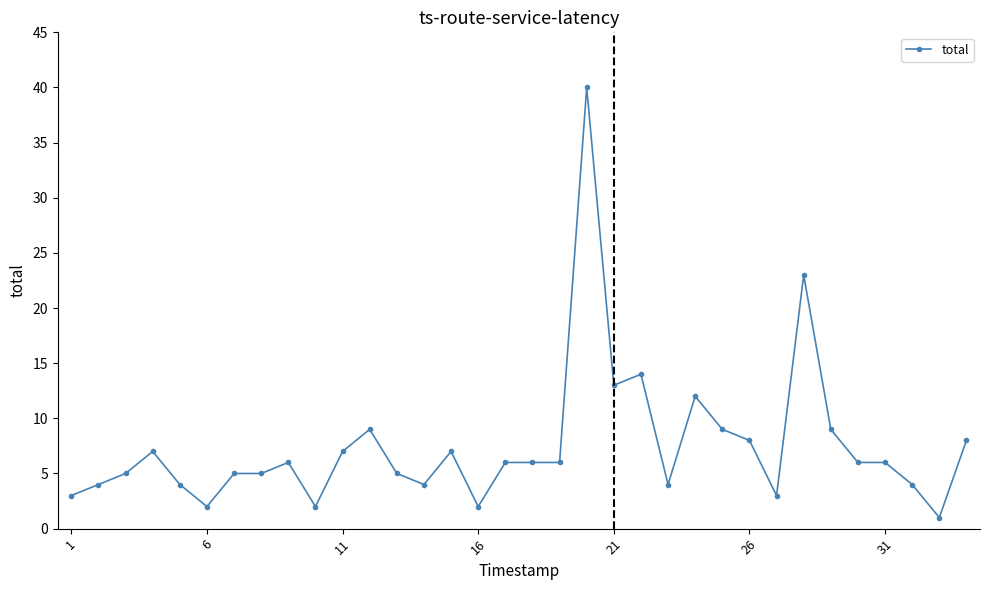

What is the greatest value displayed?

40